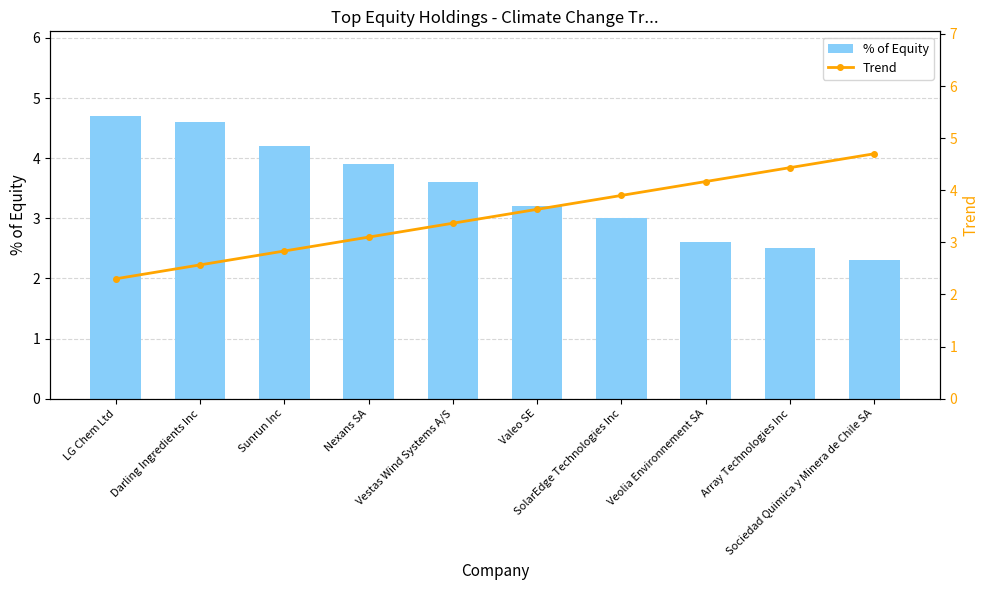

Reading left to right, extract all data points from this chart.

% of Equity: LG Chem Ltd=4.7	Darling Ingredients Inc=4.6	Sunrun Inc=4.2	Nexans SA=3.9	Vestas Wind Systems A/S=3.6	Valeo SE=3.2	SolarEdge Technologies Inc=3.0	Veolia Environnement SA=2.6	Array Technologies Inc=2.5	Sociedad Quimica y Minera de Chile SA=2.3
Trend: LG Chem Ltd=2.3	Darling Ingredients Inc=2.6	Sunrun Inc=2.8	Nexans SA=3.1	Vestas Wind Systems A/S=3.4	Valeo SE=3.6	SolarEdge Technologies Inc=3.9	Veolia Environnement SA=4.2	Array Technologies Inc=4.4	Sociedad Quimica y Minera de Chile SA=4.7